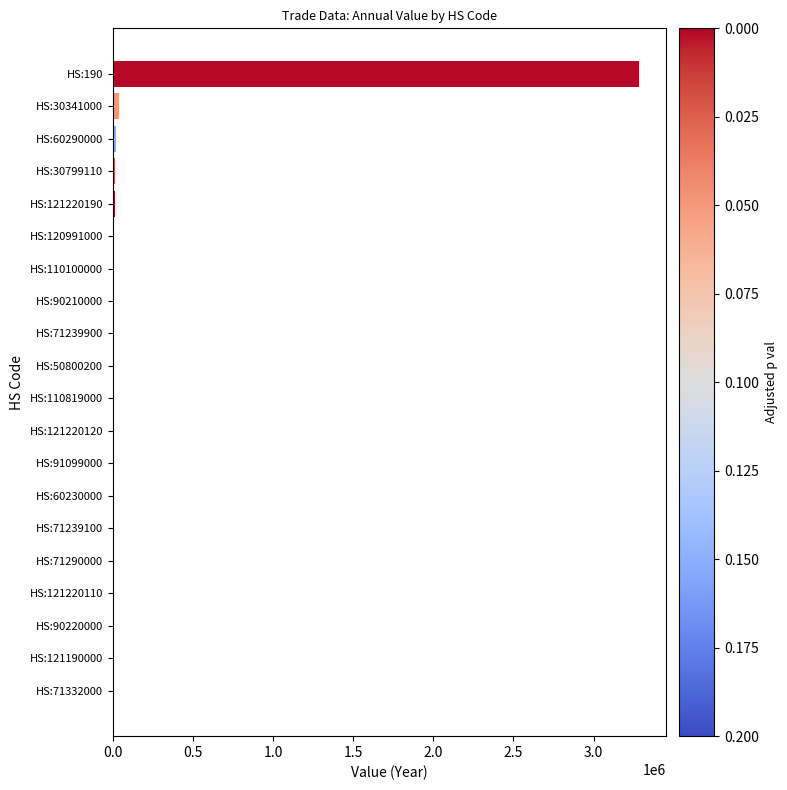

The chart shows a value of 41272 at HS:30341000. True or false?

True